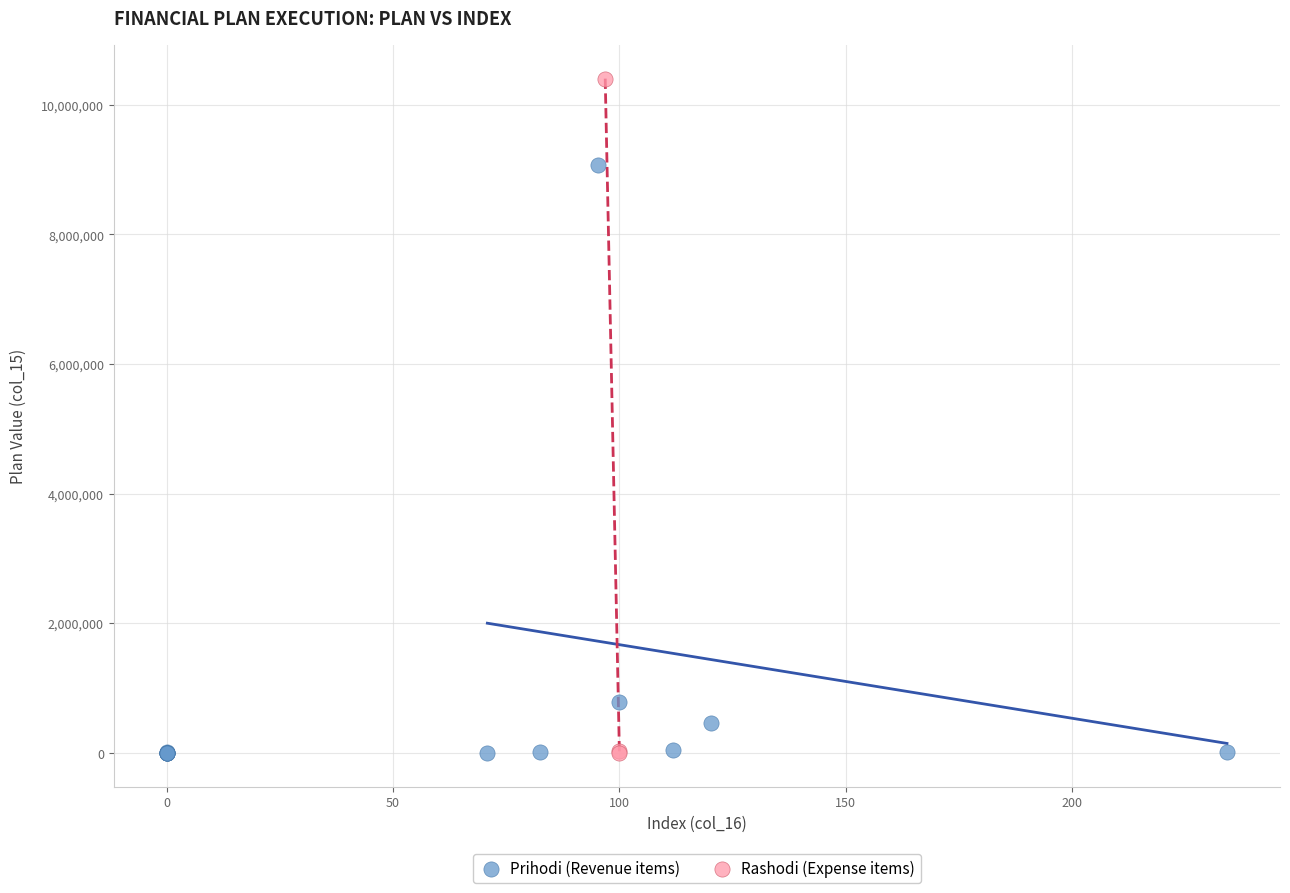

Which series has the largest Y range (max minus min)?

Rashodi (Expense items)